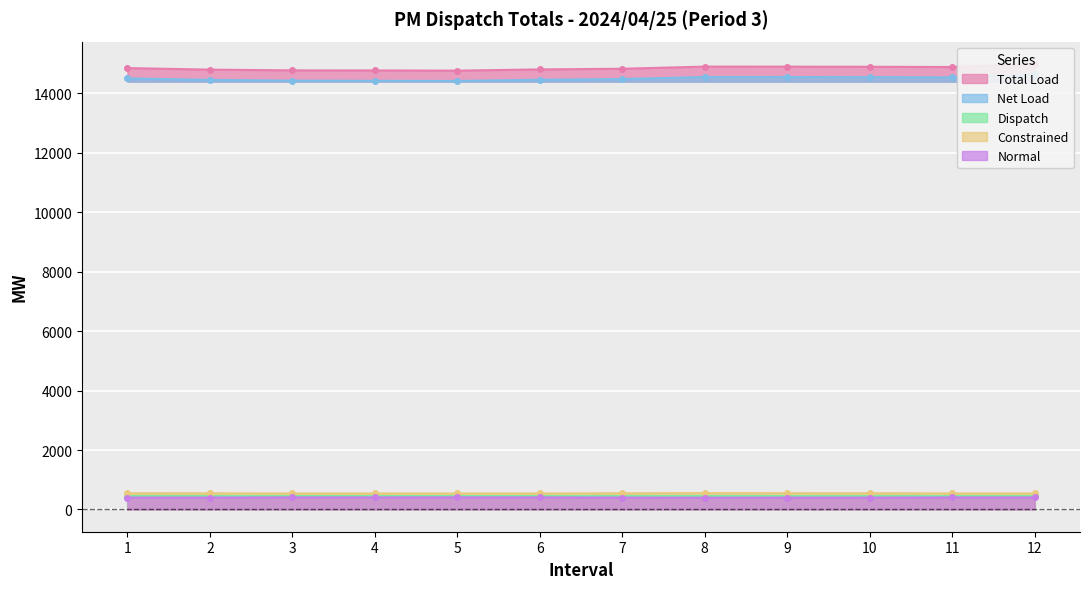

Between 7 and 11, which is larger?

11